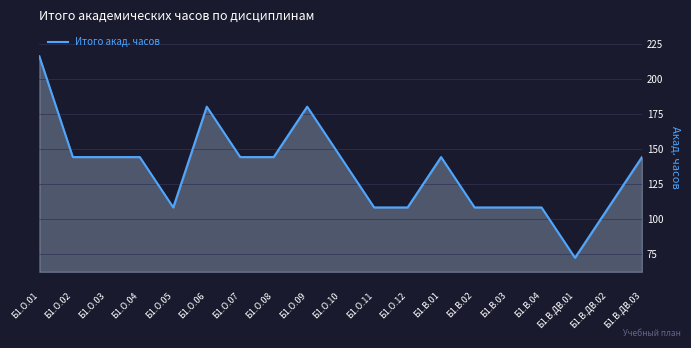

Which label corresponds to the smallest value in the chart?

Б1.В.ДВ.01